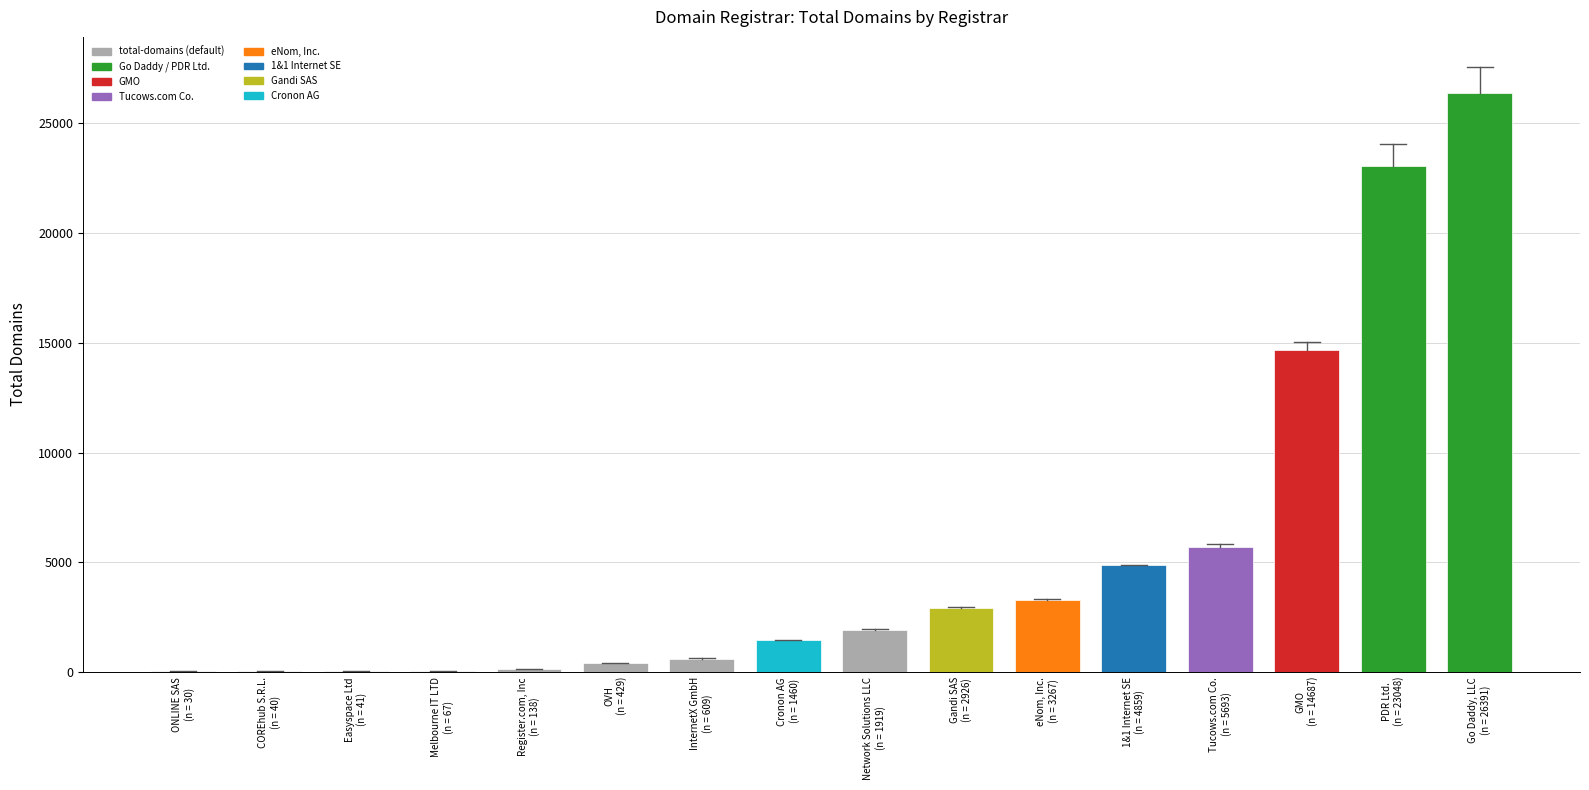

What value does the data have at PDR Ltd.
(n = 23048)?

23048